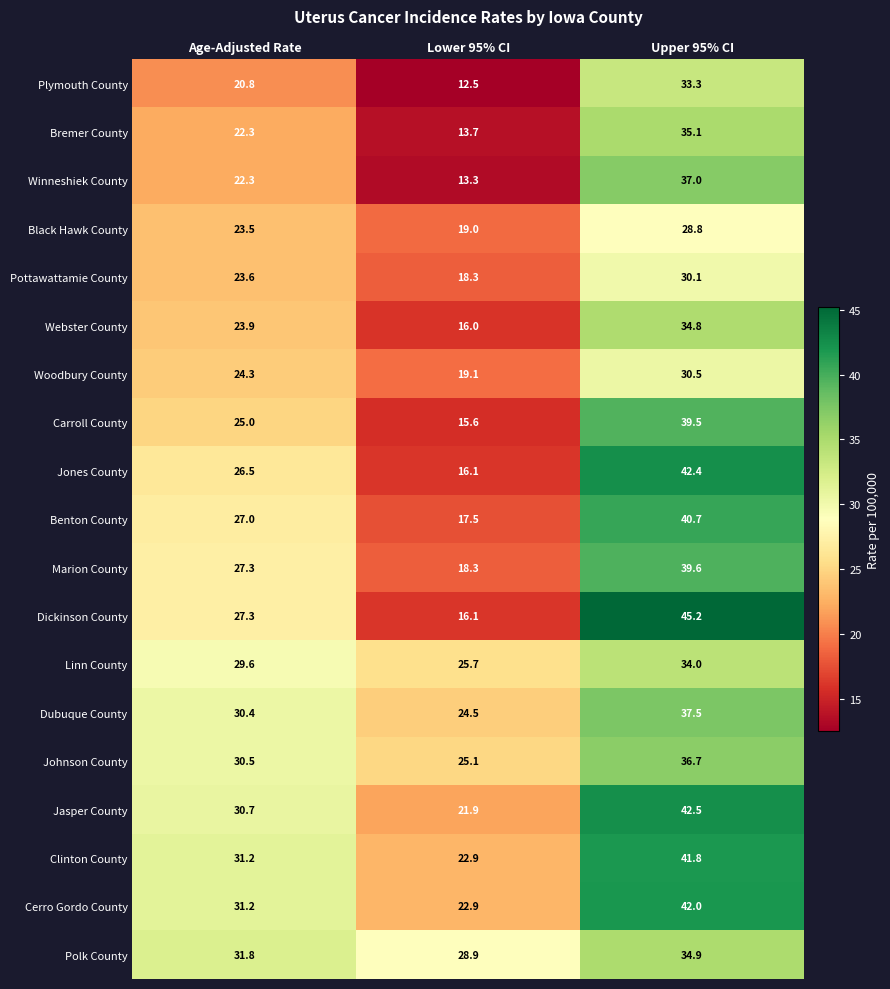

List the series in order of their peak value, lowest first.

Black Hawk County, Pottawattamie County, Woodbury County, Plymouth County, Linn County, Webster County, Polk County, Bremer County, Johnson County, Winneshiek County, Dubuque County, Carroll County, Marion County, Benton County, Clinton County, Cerro Gordo County, Jones County, Jasper County, Dickinson County